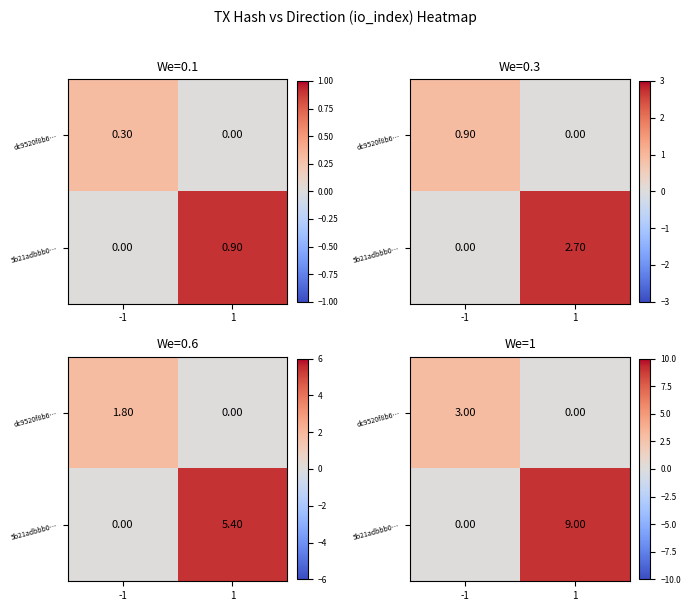

Is it true that 5b21adbbb0… equals 0 at -1?

True